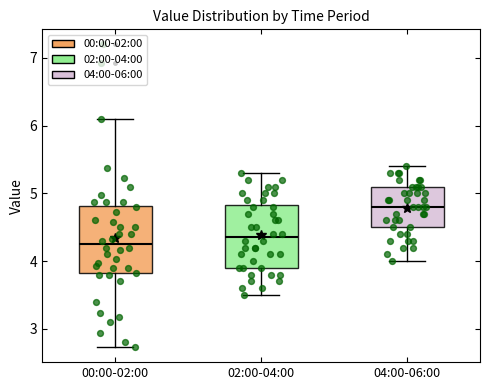

Reading left to right, transcribe this box plot: for each box, give where its median line is, the range the box spans, and where its two whiskers end, as read against the y-axis. The values are not printed on the chart, so give them approximately, as read against the axis.

00:00-02:00: median 4.3, box 3.8 to 4.8, whiskers 2.7 to 6.1
02:00-04:00: median 4.4, box 3.9 to 4.8, whiskers 3.5 to 5.3
04:00-06:00: median 4.8, box 4.5 to 5.1, whiskers 4.0 to 5.4